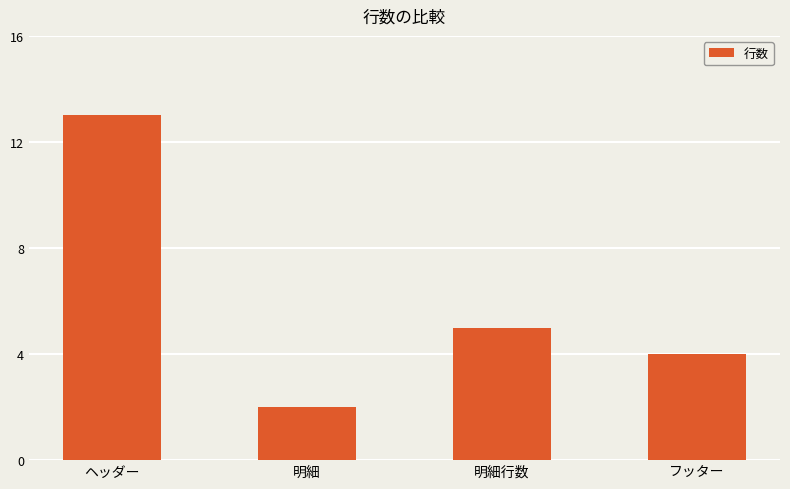

Are the bars grouped side by side (vs. stacked)?

No